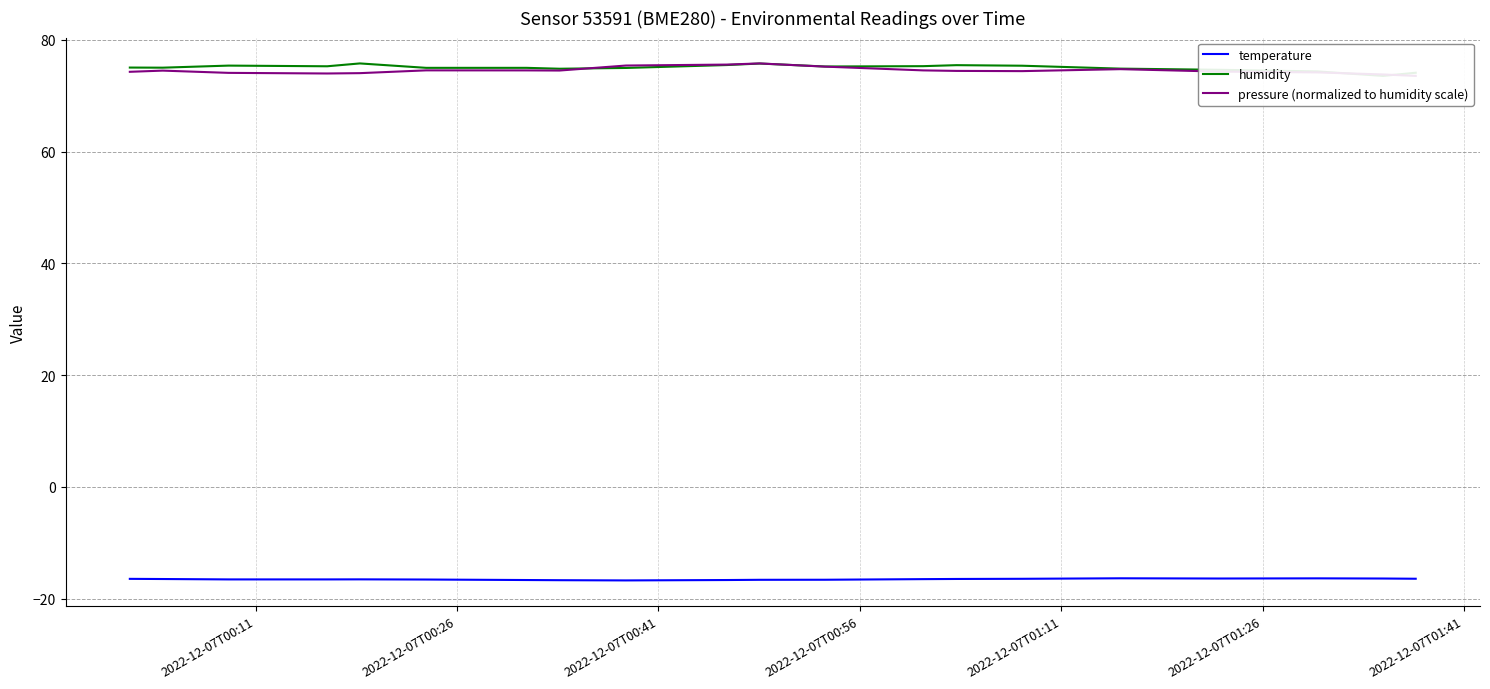

Reading left to right, what are all the values shown in this chart?

temperature: -16.4	-16.5	-16.6	-16.6	-16.5	-16.6	-16.7	-16.7	-16.7	-16.7	-16.6	-16.6	-16.5	-16.5	-16.4	-16.4	-16.4	-16.4	-16.4	-16.4
humidity: 75.0	75.0	75.4	75.3	75.8	75.0	75.0	74.8	75.0	75.5	75.8	75.2	75.3	75.5	75.4	74.9	74.7	74.4	73.6	74.1
pressure (normalized to humidity scale): 74.3	74.5	74.1	74.0	74.1	74.5	74.5	74.5	75.4	75.6	75.8	75.2	74.5	74.5	74.4	74.8	74.3	74.2	73.8	73.6